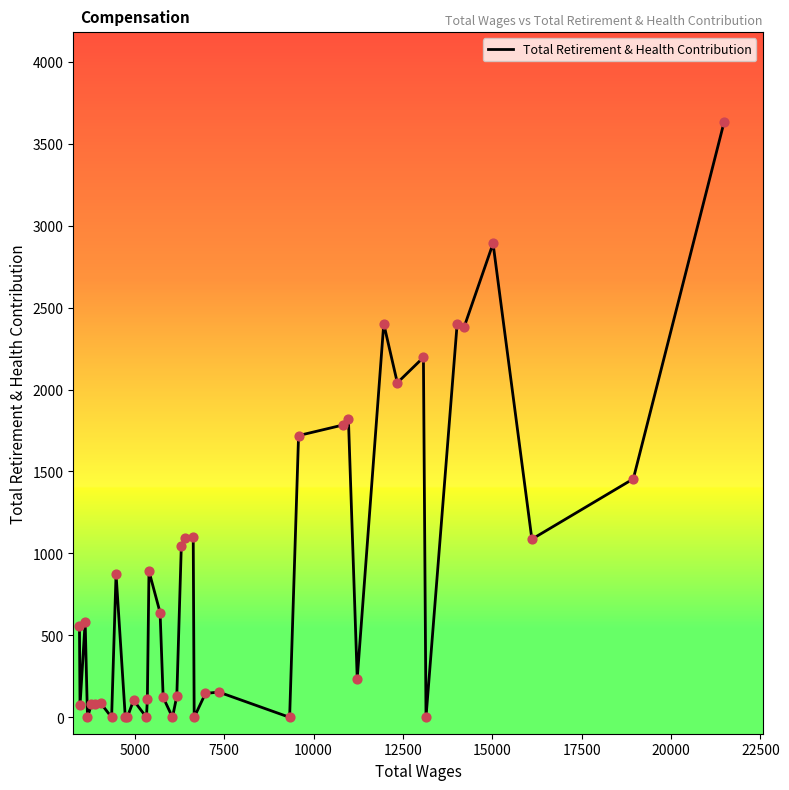

What is the difference between the maximum and minimum values?

3635